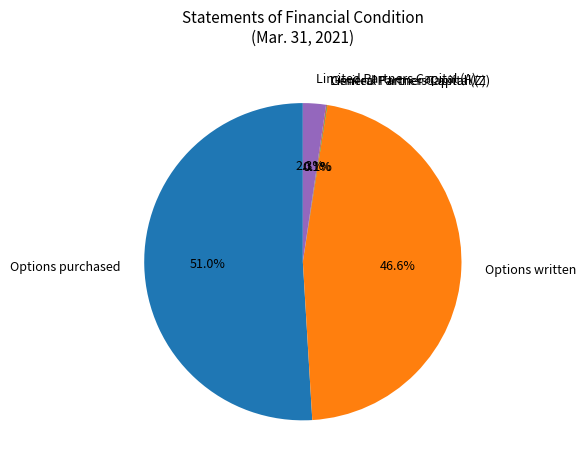

Between Options written and Options purchased, which is larger?

Options purchased